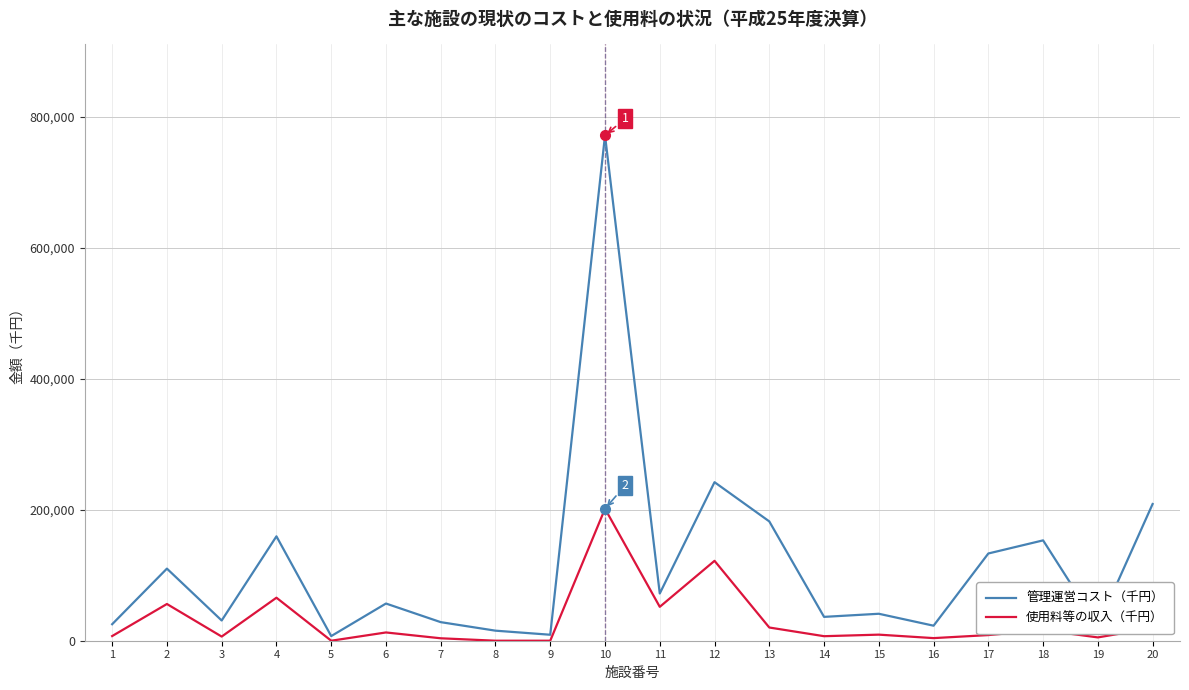

At which category is the sum across all series the highest?

10